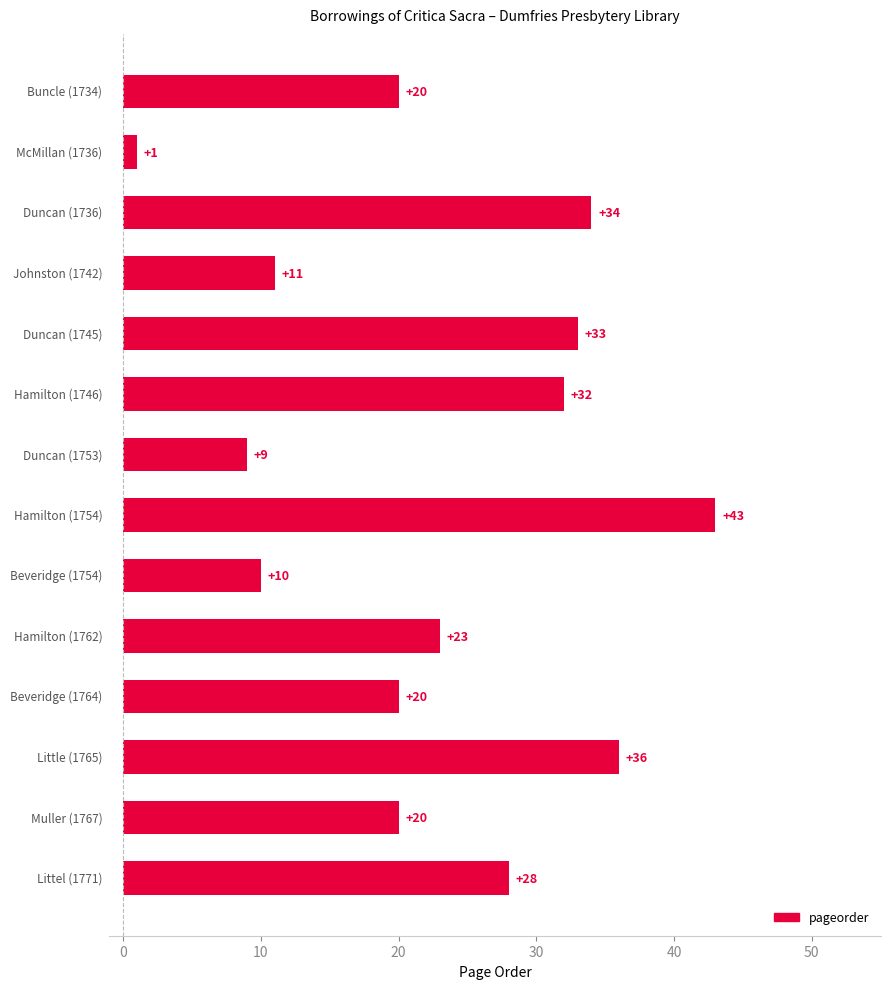

What is the greatest value displayed?

43